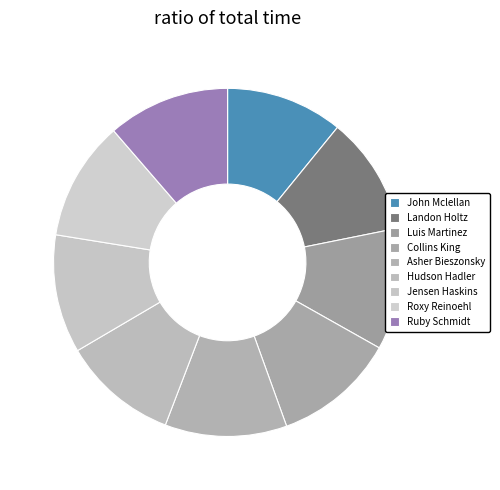

To the nearest percent, what portion does Asher Bieszonsky represent?

11%